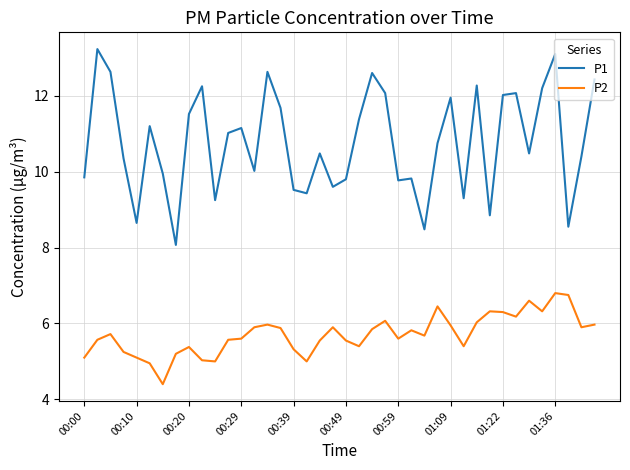

What are all the series names shown in the legend?

P1, P2